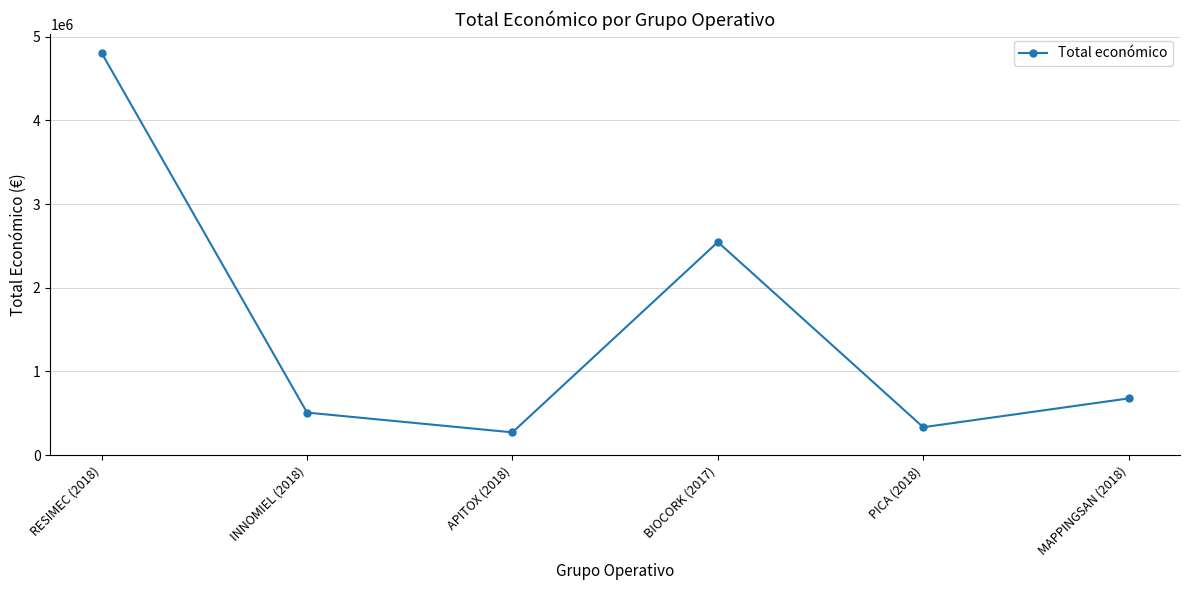

Is it true that the value at MAPPINGSAN (2018) is 677425?

True